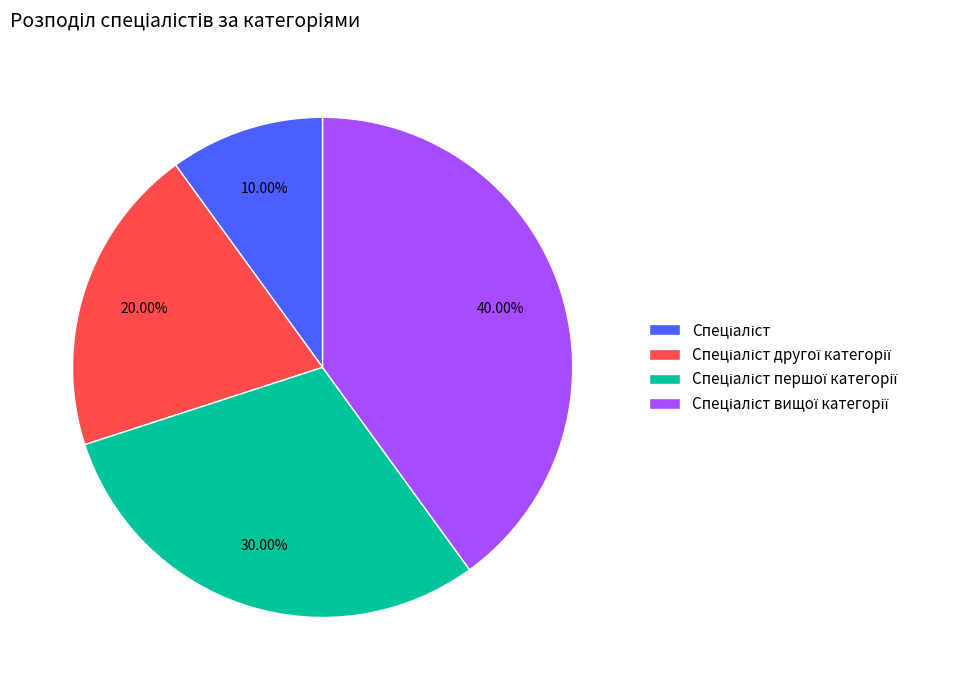

Is there a majority slice in this chart?

No